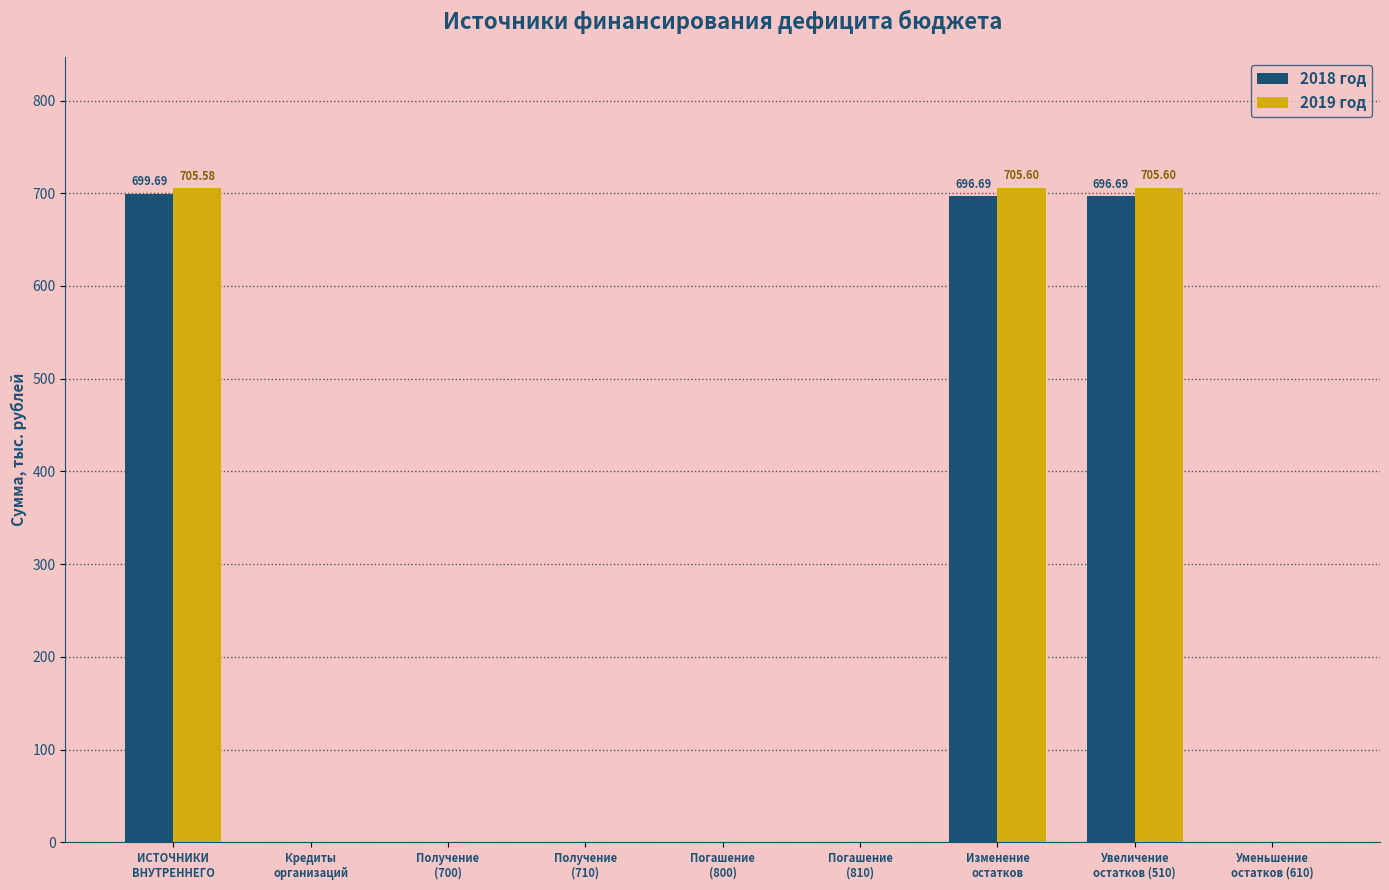

Reading right to left, list all the values displayed in this chart.

2018 год: Уменьшение
остатков (610)=0.0	Увеличение
остатков (510)=696.7	Изменение
остатков=696.7	Погашение
(810)=0.0	Погашение
(800)=0.0	Получение
(710)=0.0	Получение
(700)=0.0	Кредиты
организаций=0.0	ИСТОЧНИКИ
ВНУТРЕННЕГО=699.7
2019 год: Уменьшение
остатков (610)=0.0	Увеличение
остатков (510)=705.6	Изменение
остатков=705.6	Погашение
(810)=0.0	Погашение
(800)=0.0	Получение
(710)=0.0	Получение
(700)=0.0	Кредиты
организаций=0.0	ИСТОЧНИКИ
ВНУТРЕННЕГО=705.6